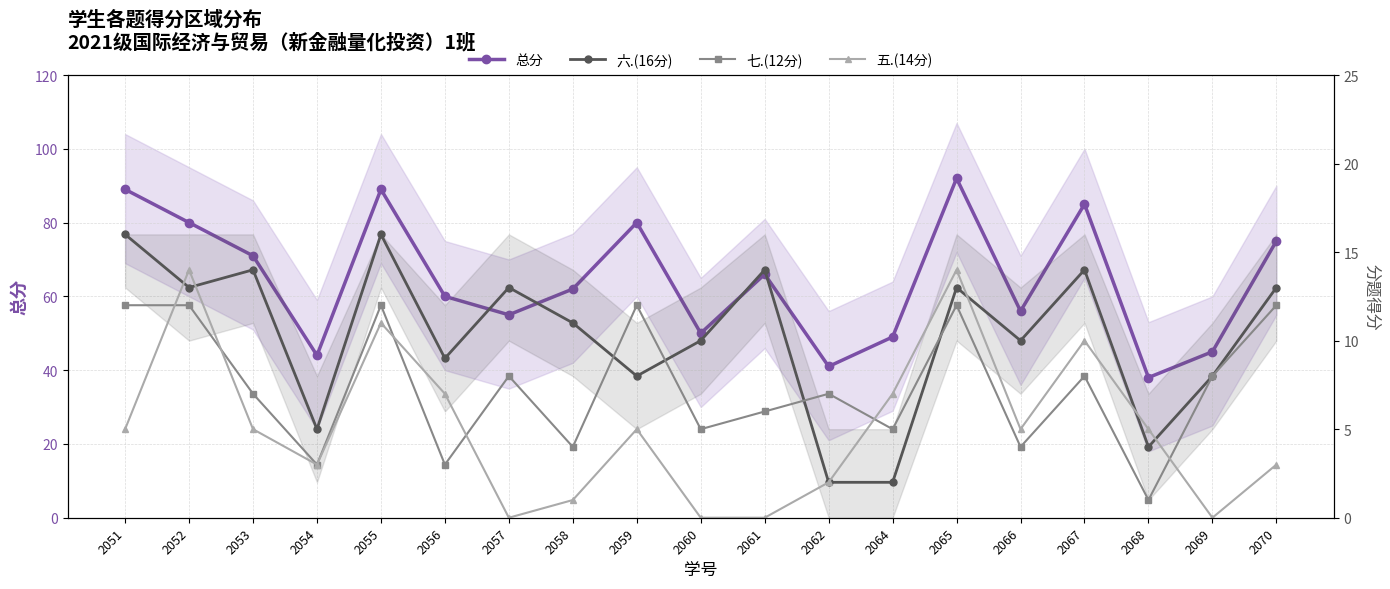

Between 2065 and 2066, which series saw the biggest shift?

总分